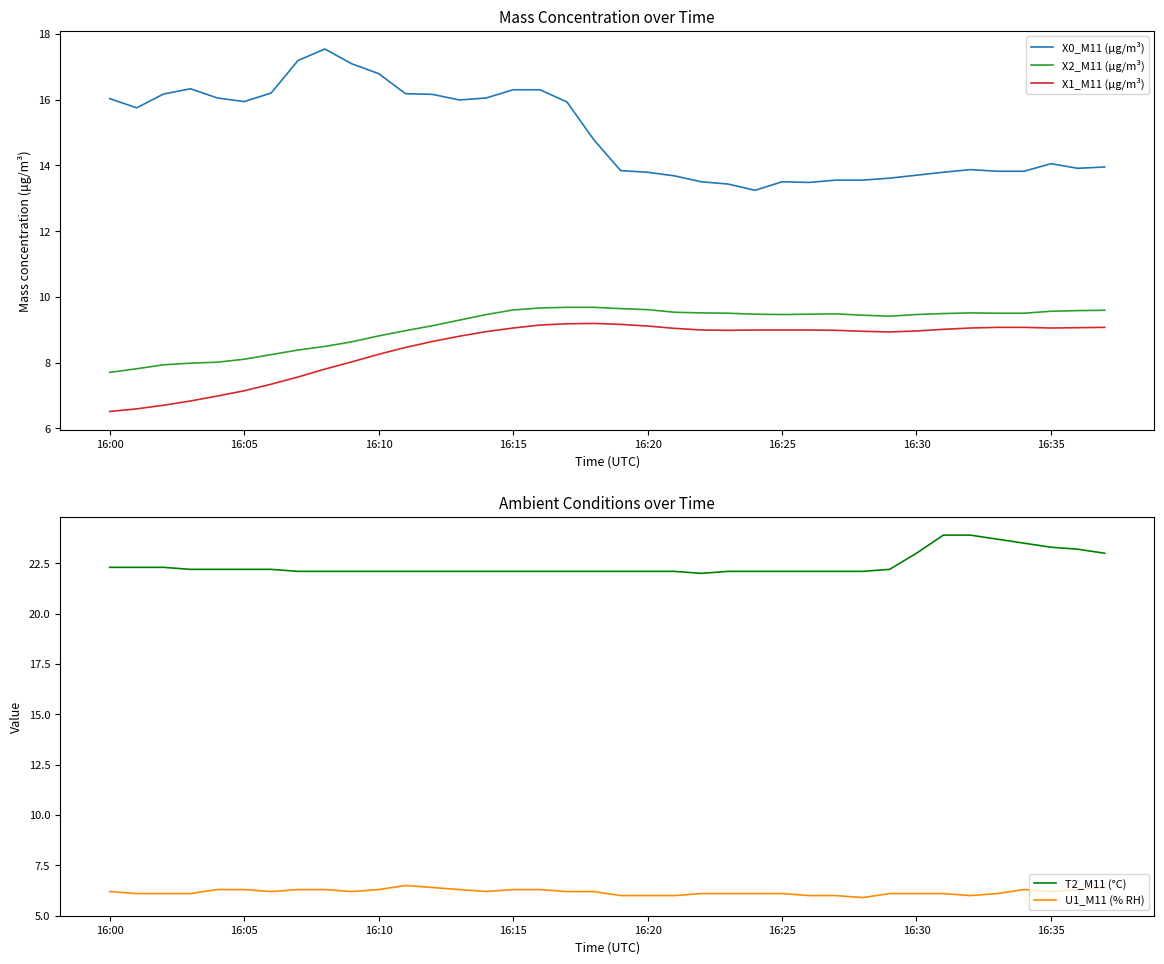

What is the minimum value for X0_M11 (μg/m³)?

13.2